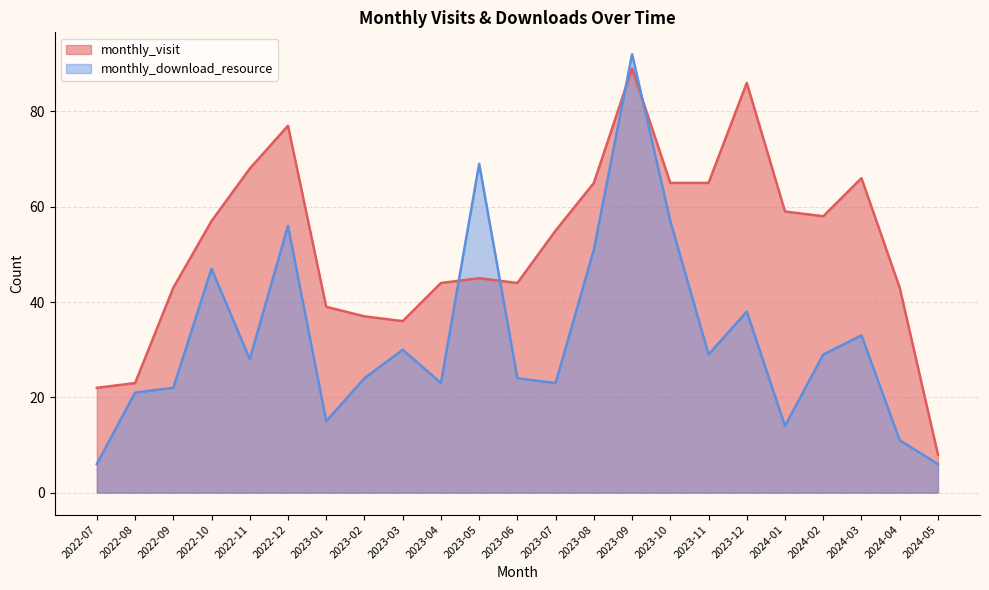

Where is the first local minimum for monthly_download_resource?

2022-11